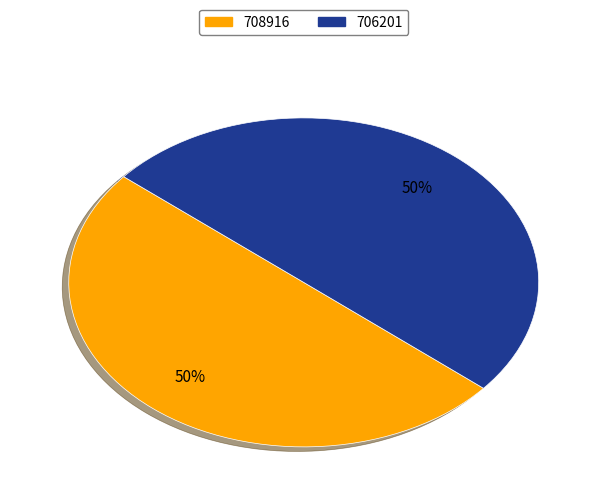

To the nearest percent, what percentage of the pie is 708916?

50%